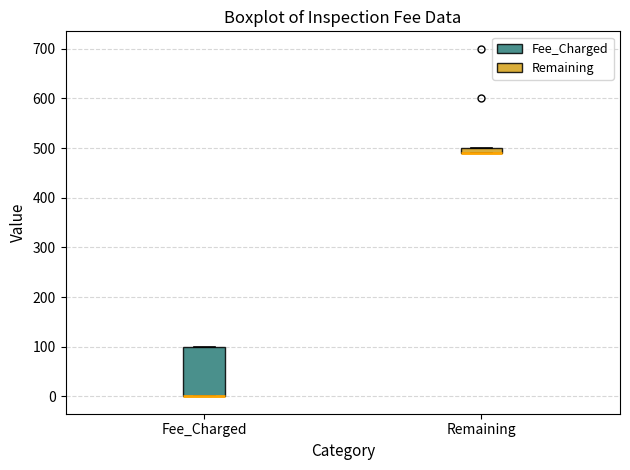

Which box is the tallest, from its lower edge to its upper edge?

Fee_Charged